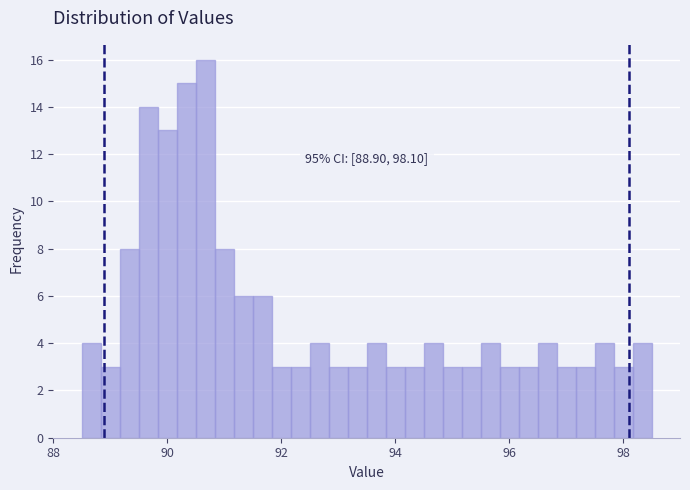

Read against the x-axis, roughly where is the centre of the tallest bar?

90.6